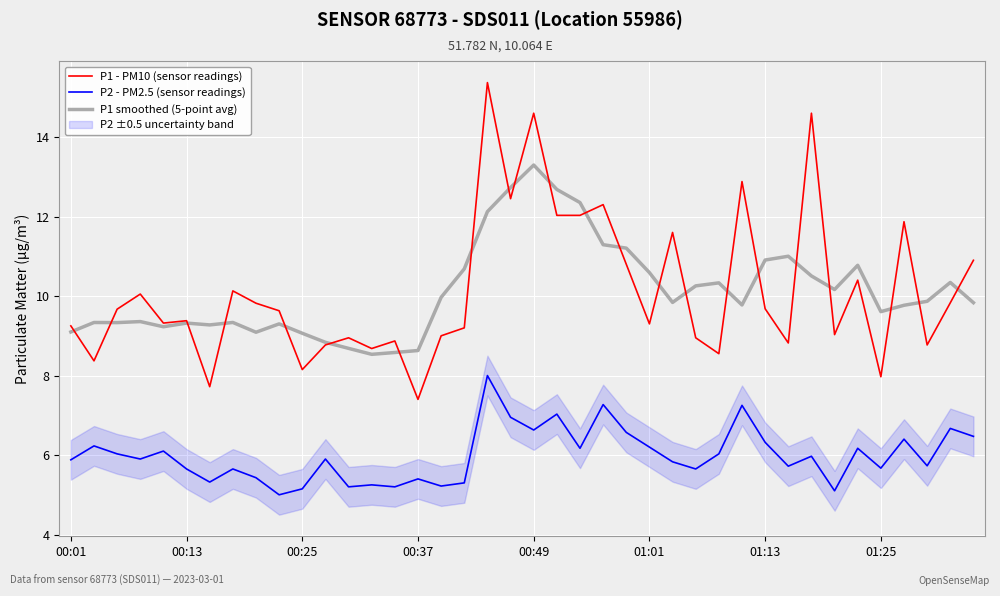

In P1 smoothed (5-point avg), how many points are higher than both neighbors (excluding endpoints)?

10